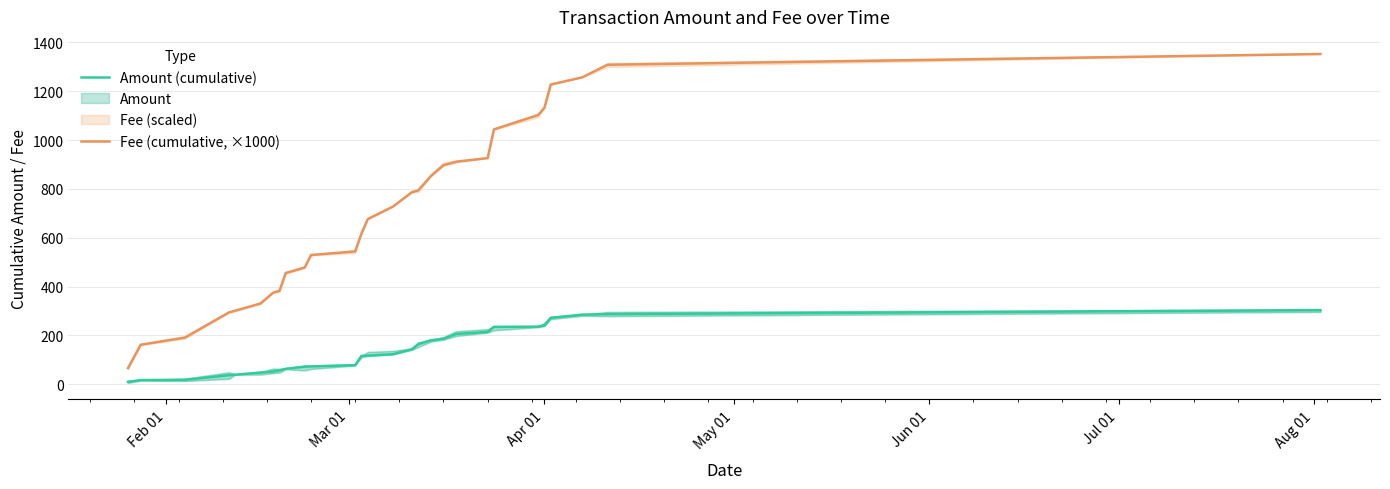

True or false: Fee (cumulative, ×1000) has more than 2 interior local peaks.

False